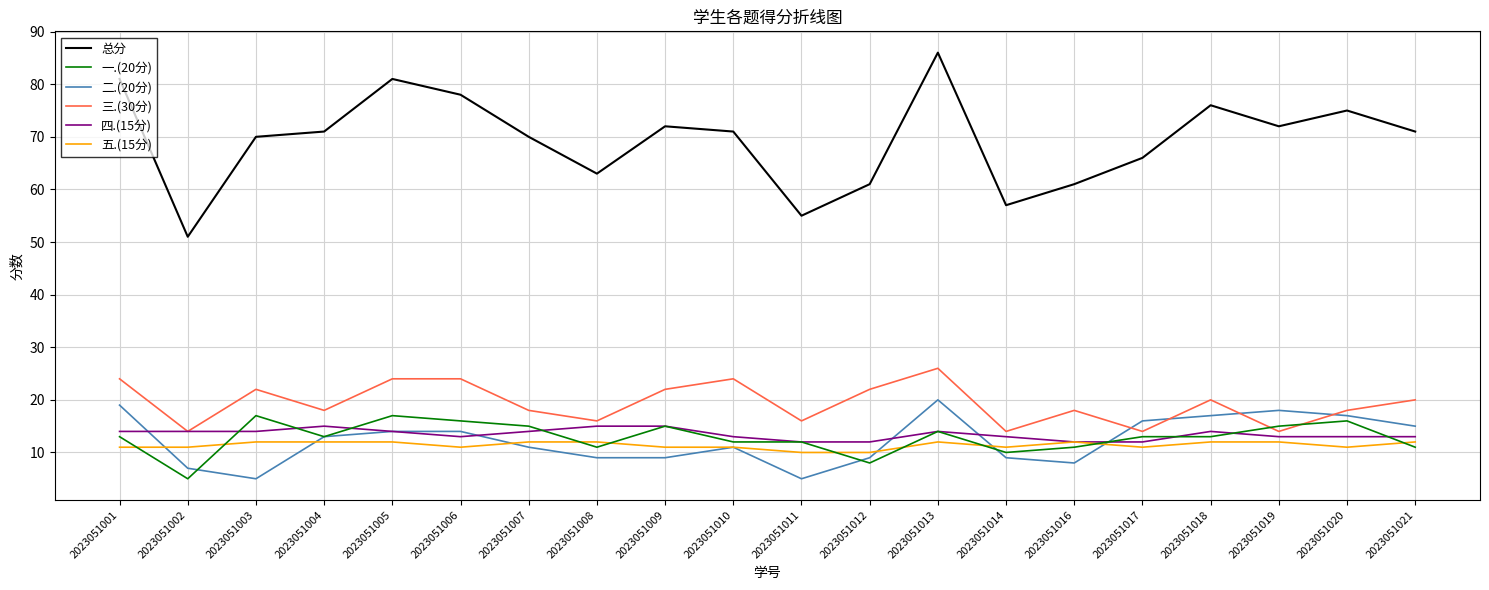

How many lines are shown in the chart?

6